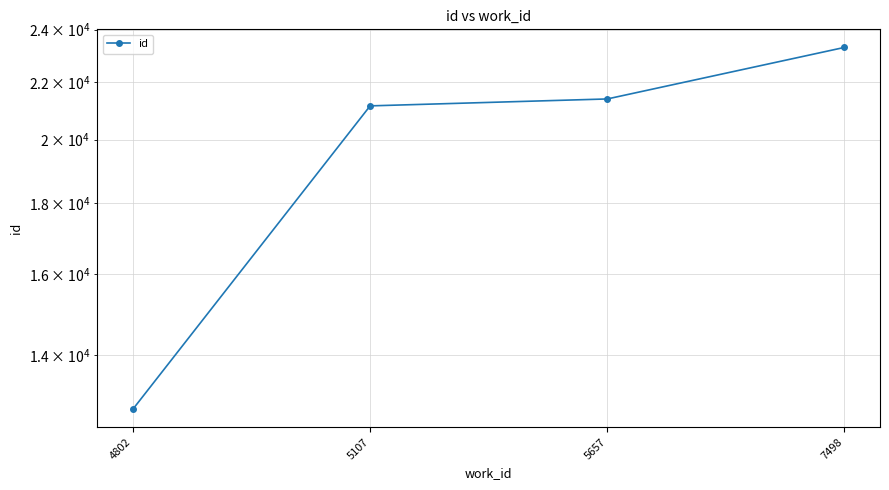

What is the value of the 4th point from the left?

23303